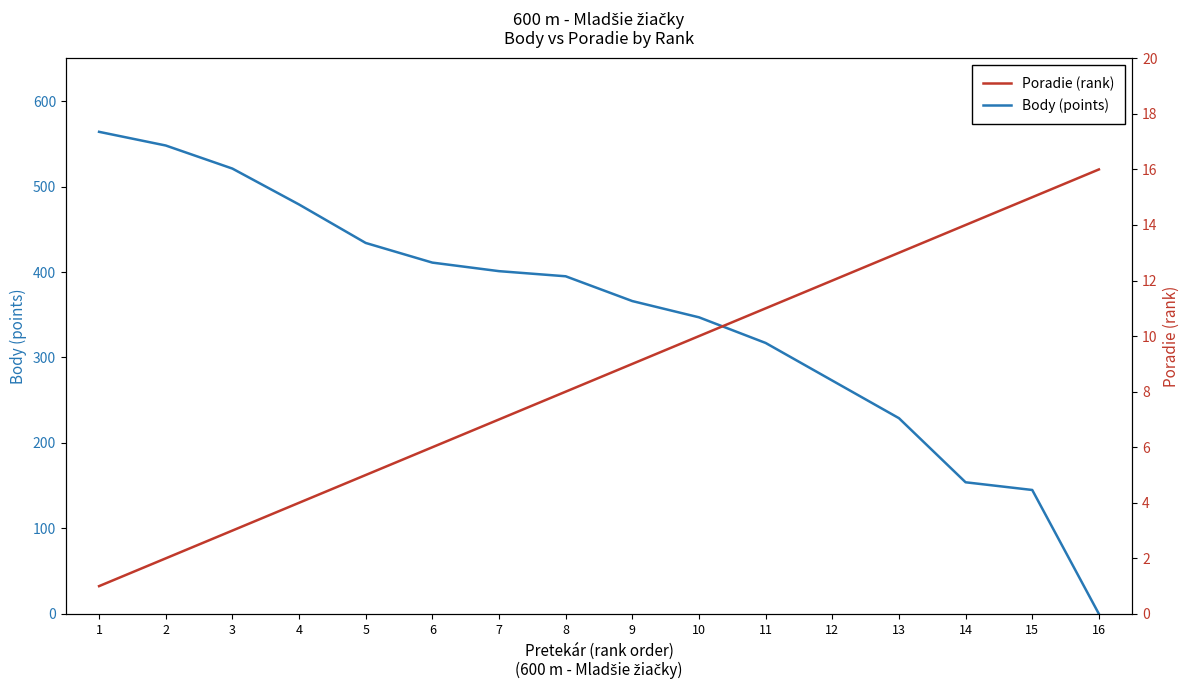

What is the minimum value for Poradie (rank)?

1